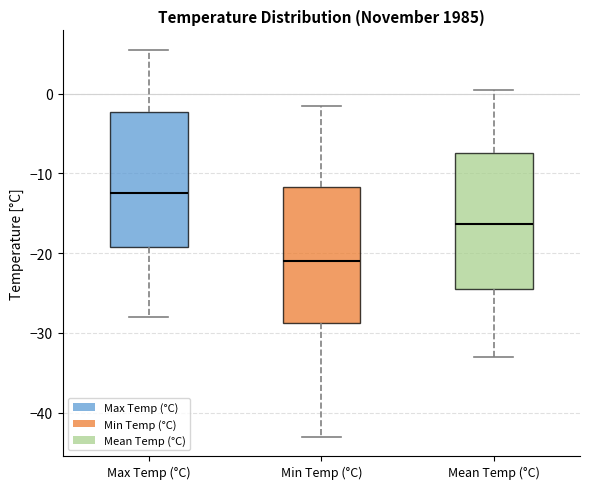

Where does the lower whisker of the box for Min Temp (°C) end on the y-axis? The values are not printed on the chart, so give them approximately, as read against the axis.

-43